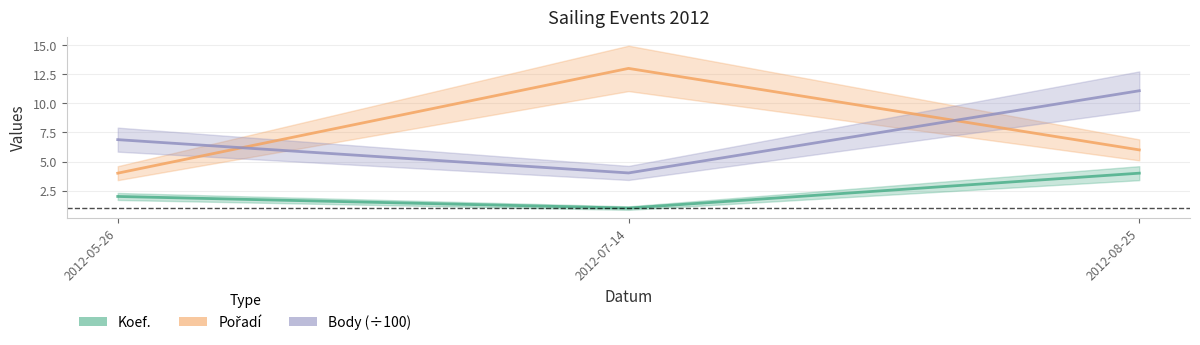

Which label corresponds to the smallest value in the chart?

2012-07-14